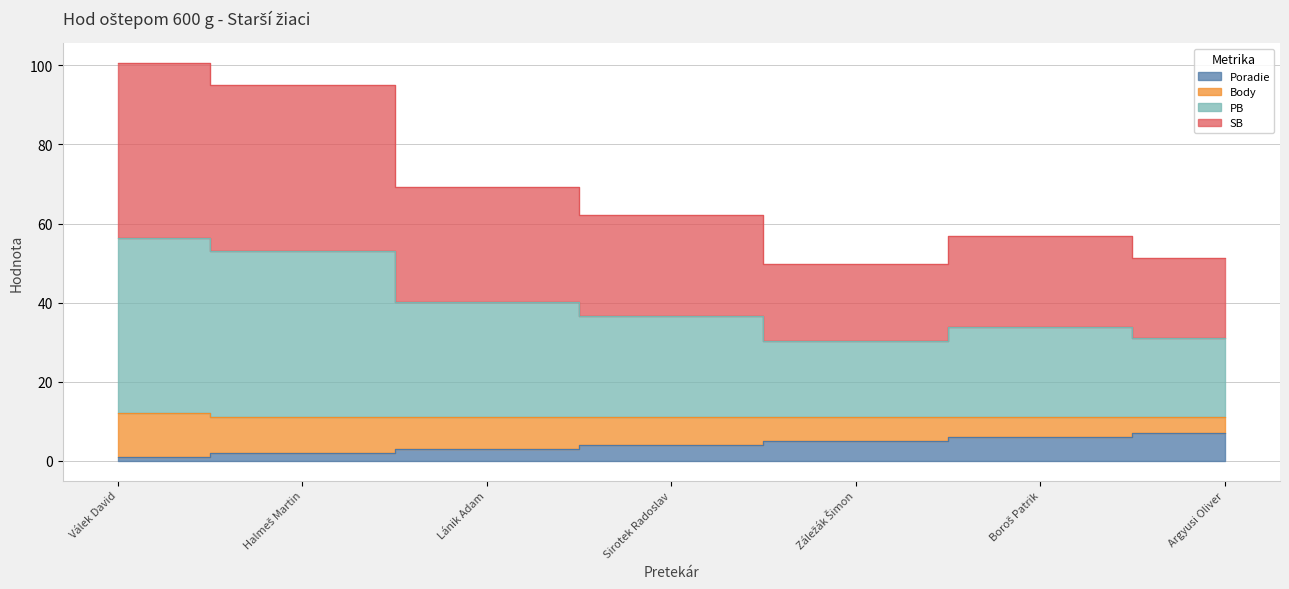

Does the chart have visible grid lines?

Yes